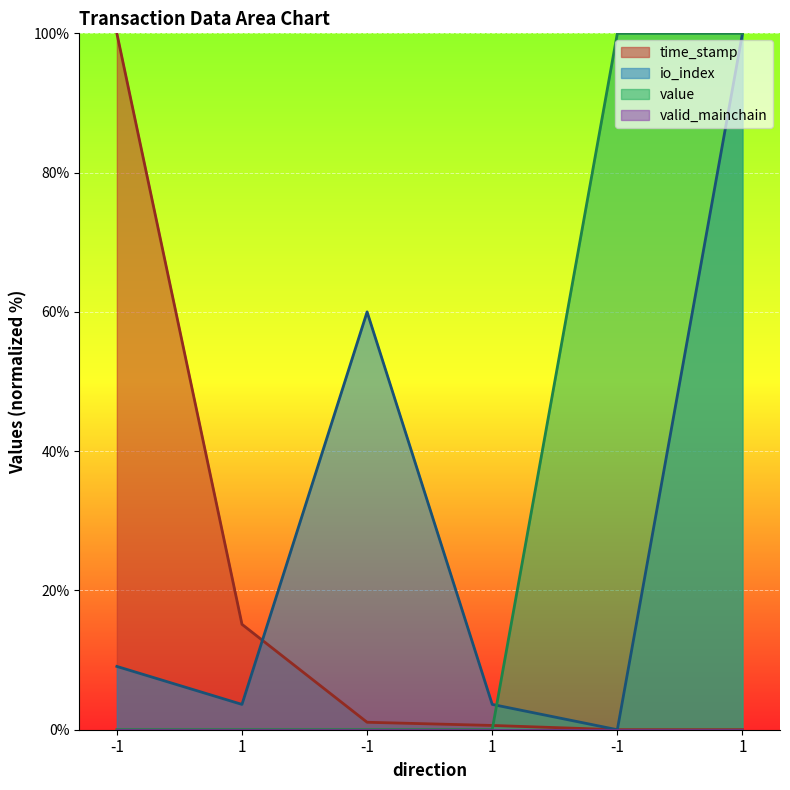

The time_stamp series shows 100.0 at -1. True or false?

True